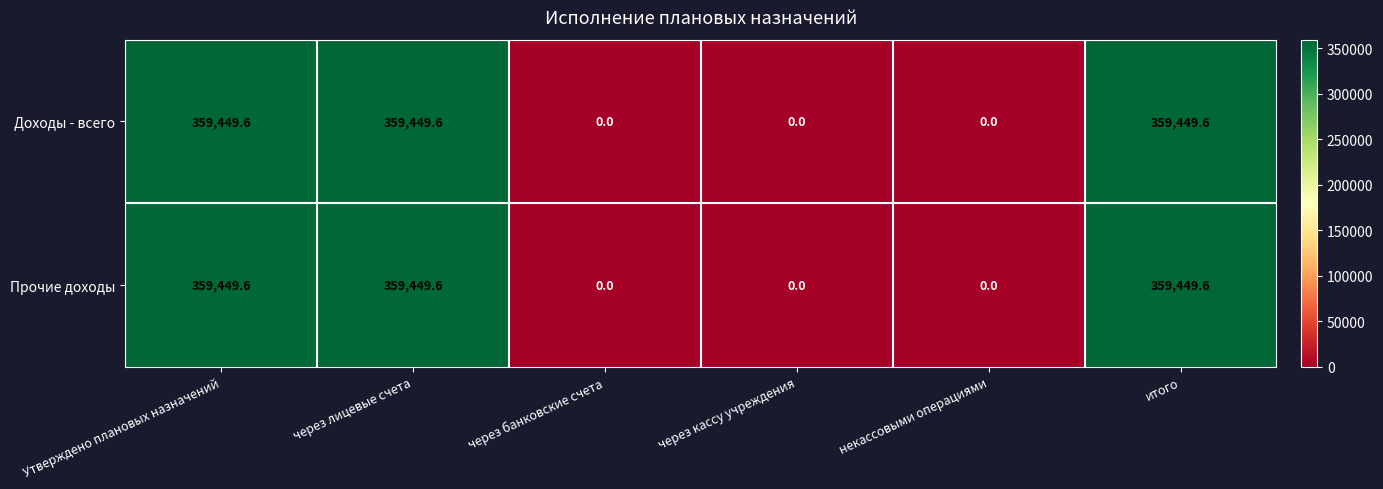

True or false: Доходы - всего has a value of 359449.6 at Утверждено плановых назначений.

True